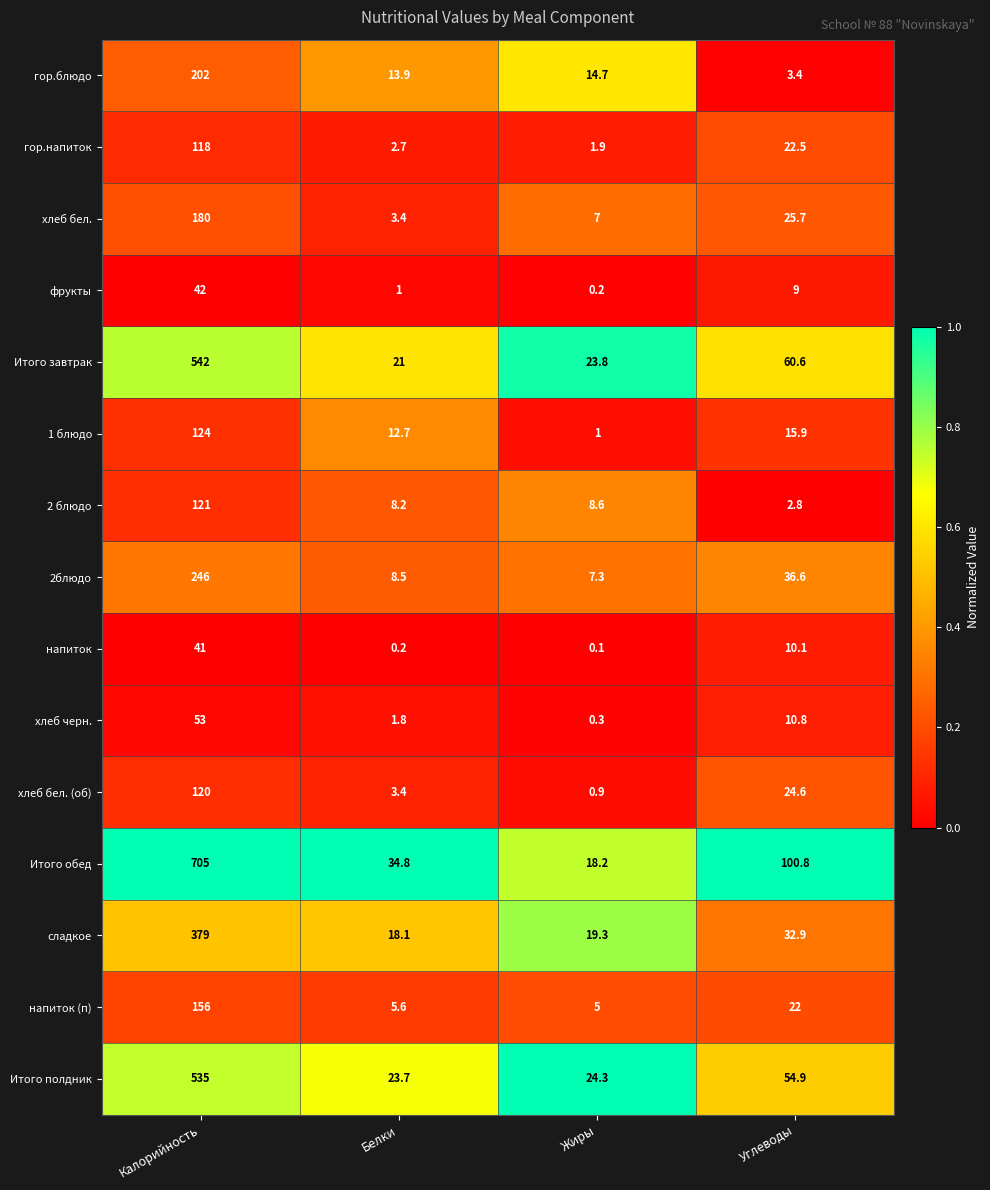

The value of сладкое at Белки is 18.1. True or false?

True